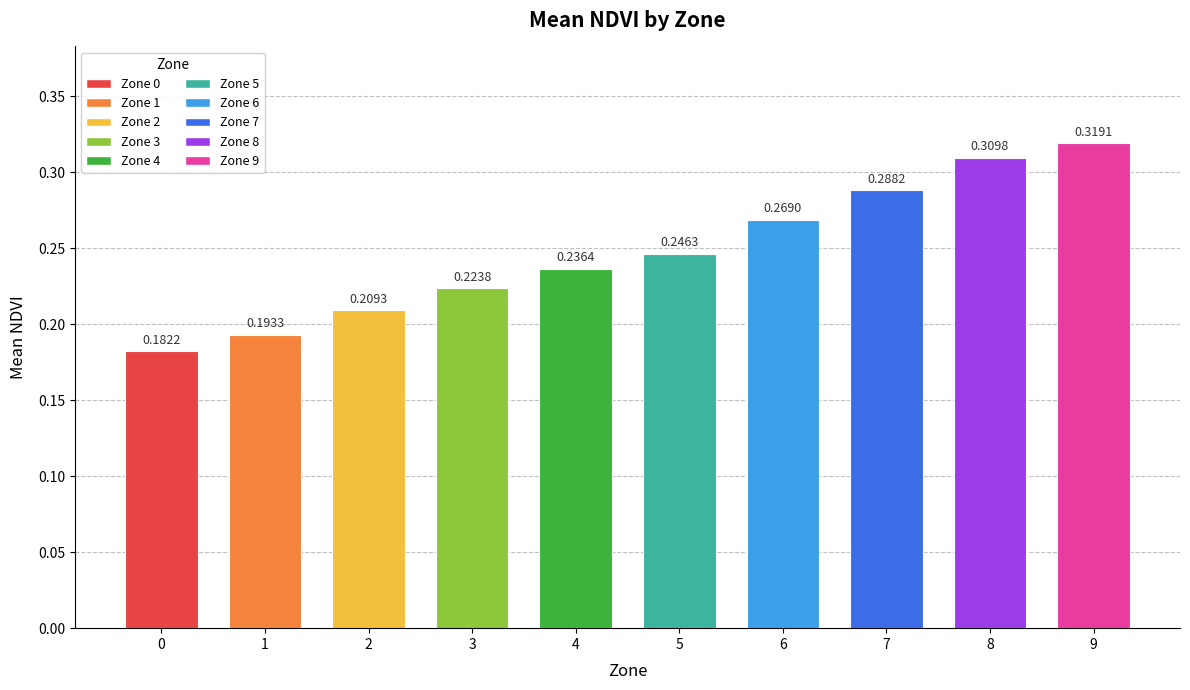

Between 4 and 7, which is larger?

7